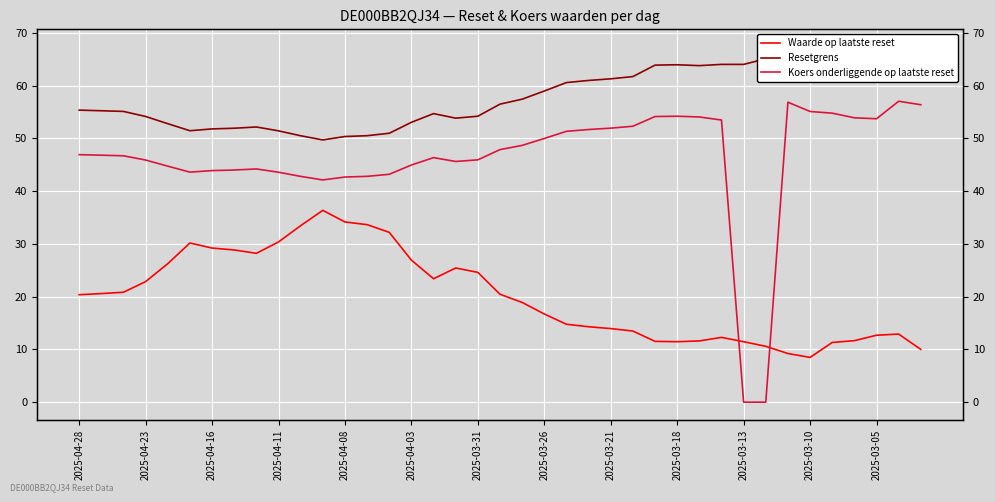

Reading left to right, transcribe all the data shown in this chart.

Waarde op laatste reset: 20.4	20.6	20.8	22.9	26.3	30.2	29.2	28.9	28.2	30.4	33.5	36.4	34.2	33.7	32.2	26.9	23.4	25.4	24.6	20.5	18.9	16.7	14.8	14.3	13.9	13.5	11.5	11.5	11.6	12.3	11.5	10.6	9.2	8.5	11.3	11.7	12.7	12.9	10.0
Resetgrens: 55.4	55.3	55.1	54.2	52.8	51.5	51.8	51.9	52.2	51.4	50.5	49.7	50.4	50.5	51.0	53.1	54.7	53.9	54.2	56.5	57.5	59.0	60.6	61.0	61.3	61.7	63.9	64.0	63.8	64.0	64.0	65.1	67.1	65.0	64.7	63.6	63.4	67.3	66.6
Koers onderliggende op laatste reset: 46.9	46.8	46.7	45.9	44.8	43.6	43.9	44.0	44.2	43.6	42.8	42.1	42.7	42.8	43.2	45.0	46.4	45.6	46.0	47.9	48.7	50.0	51.4	51.7	52.0	52.3	54.2	54.2	54.1	53.5	0.0	0.0	56.9	55.1	54.8	53.9	53.7	57.1	56.4